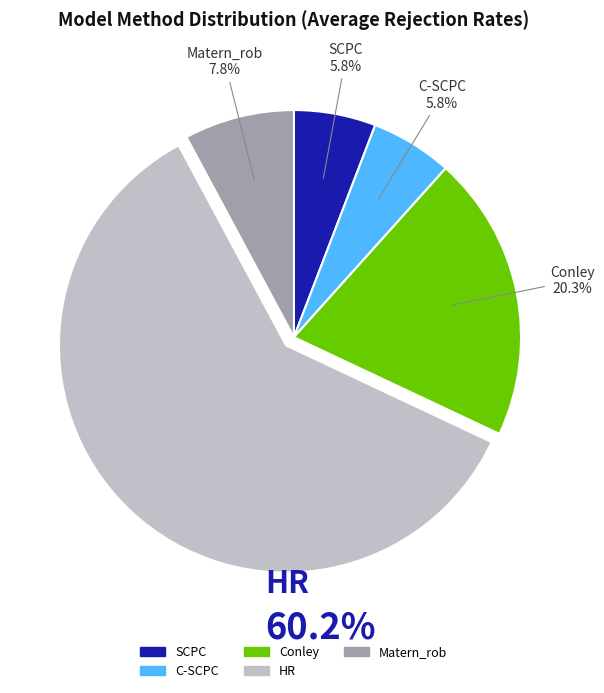

Is it true that Conley is 20% of the pie?

True